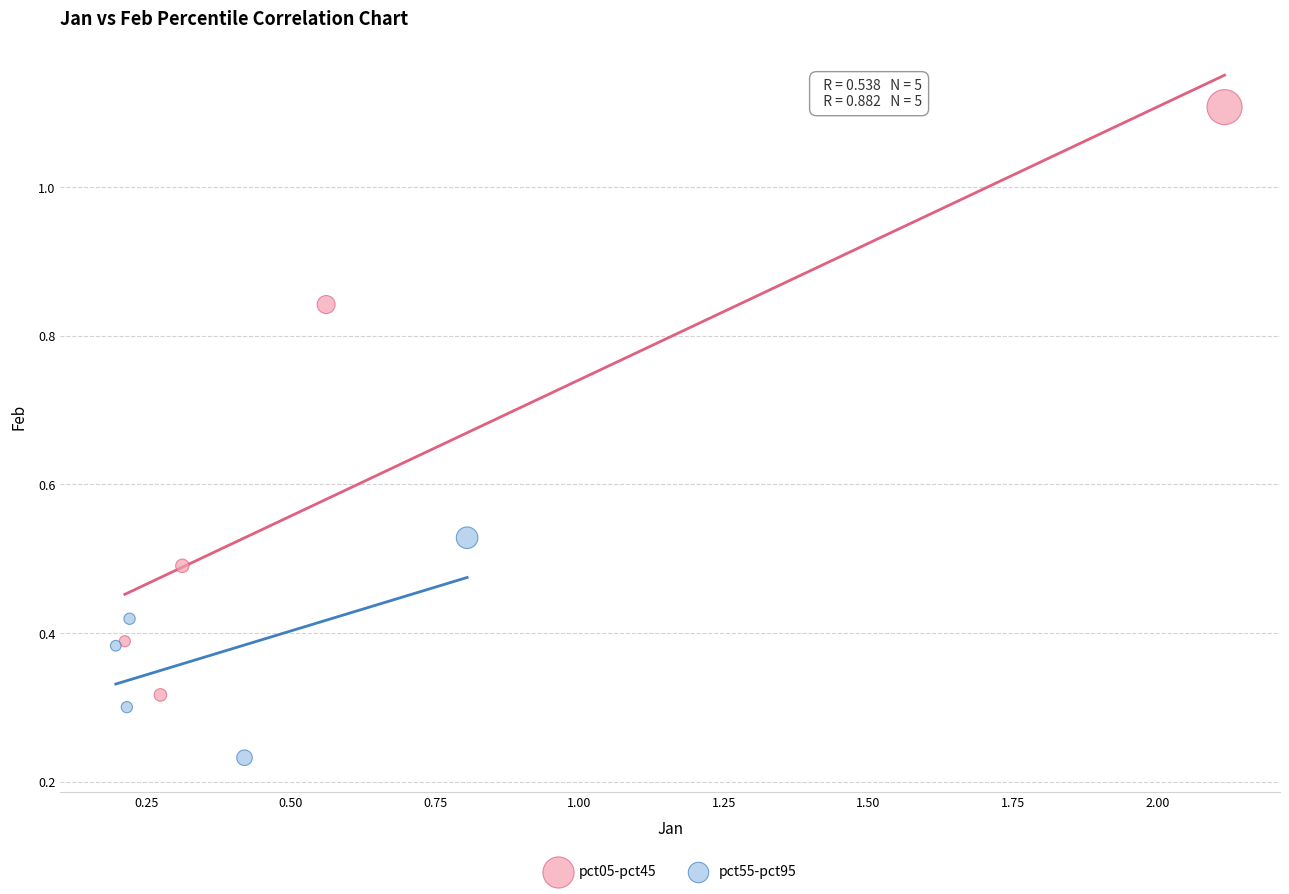

Which series reaches the maximum Y coordinate?

pct05-pct45